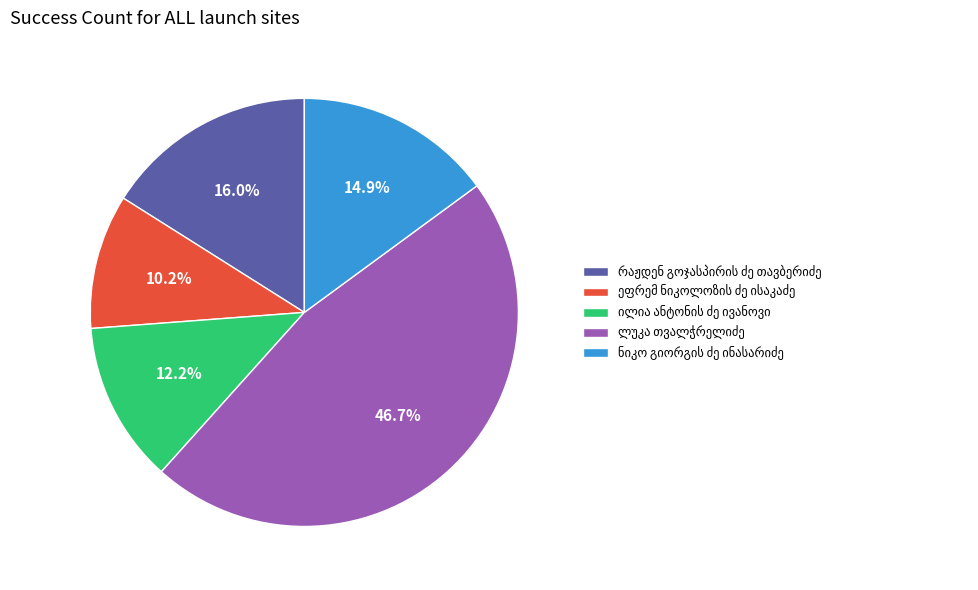

How many segments does this pie chart have?

5